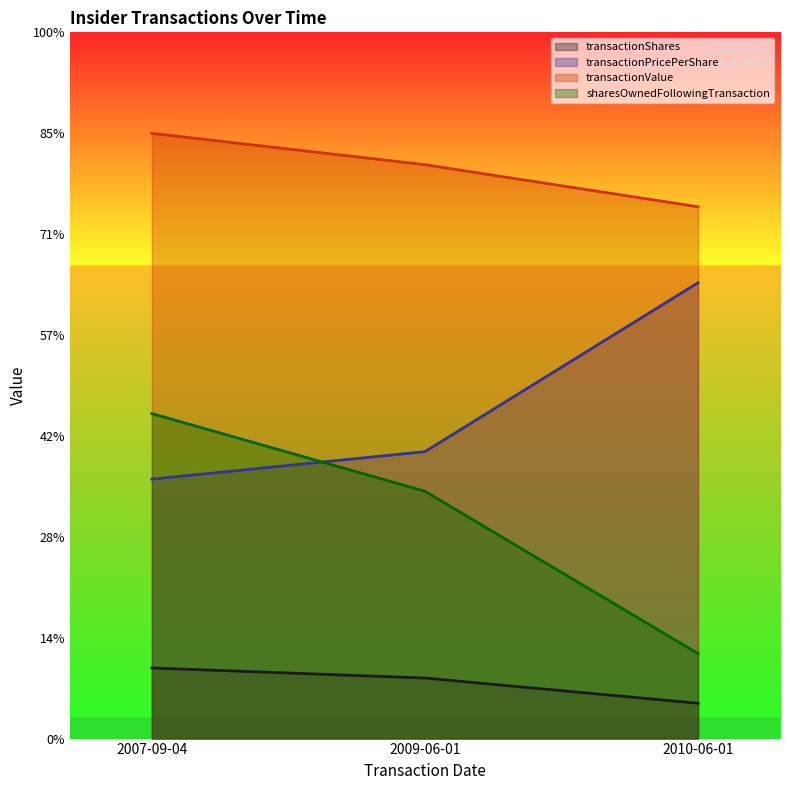

How many values in the transactionValue series are below 56880?

1